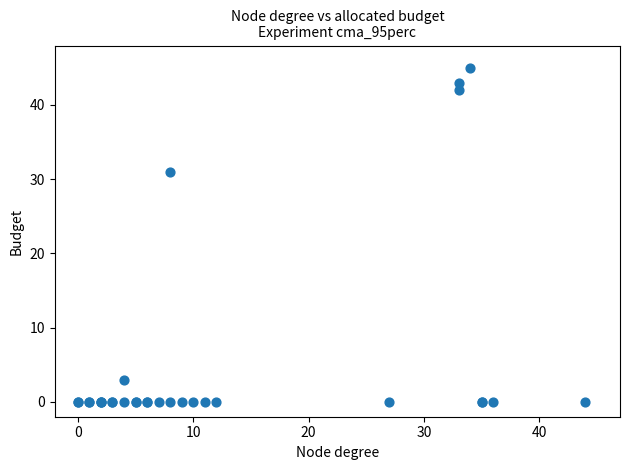

What Y value in the scatter plot is closest to 22?

31